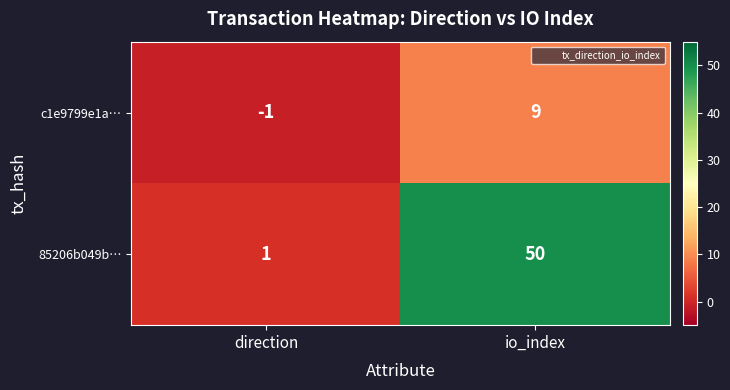

What is the sum of all c1e9799e1a… values?

8